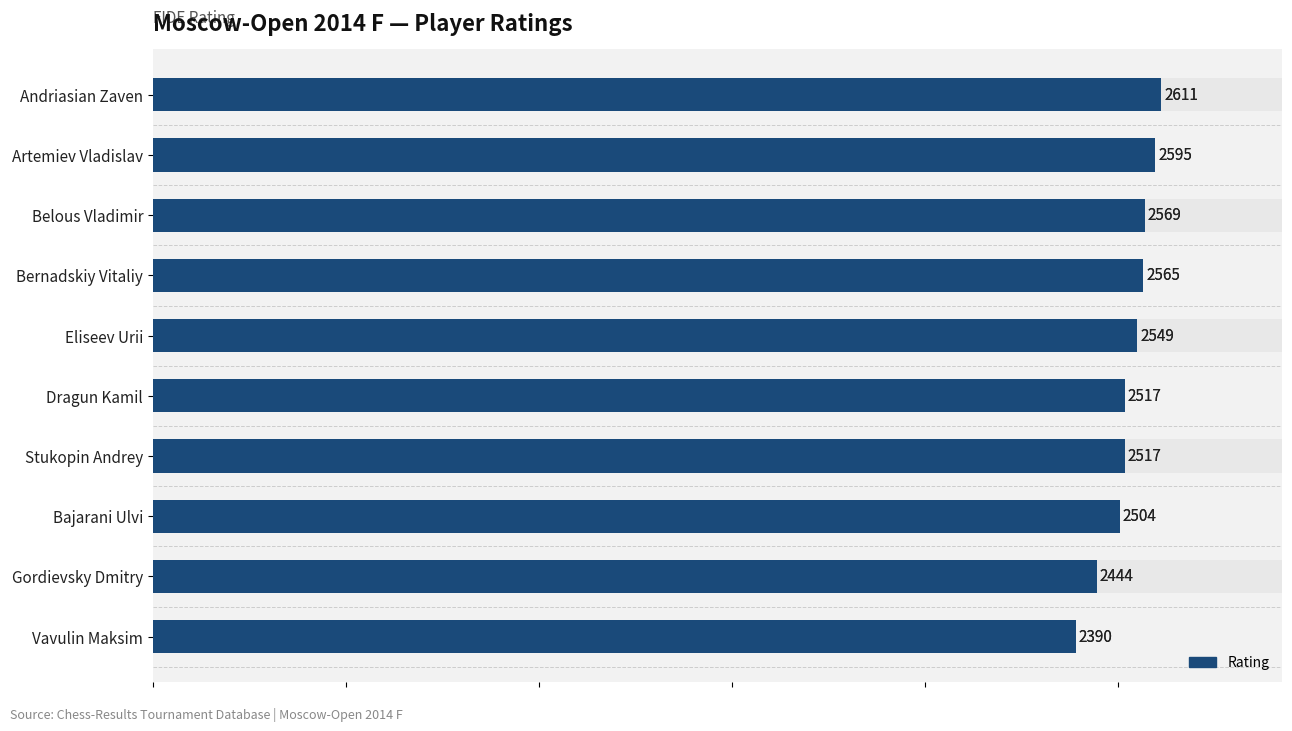

Rank the categories by value from lowest to highest.

Vavulin Maksim, Gordievsky Dmitry, Bajarani Ulvi, Dragun Kamil, Stukopin Andrey, Eliseev Urii, Bernadskiy Vitaliy, Belous Vladimir, Artemiev Vladislav, Andriasian Zaven